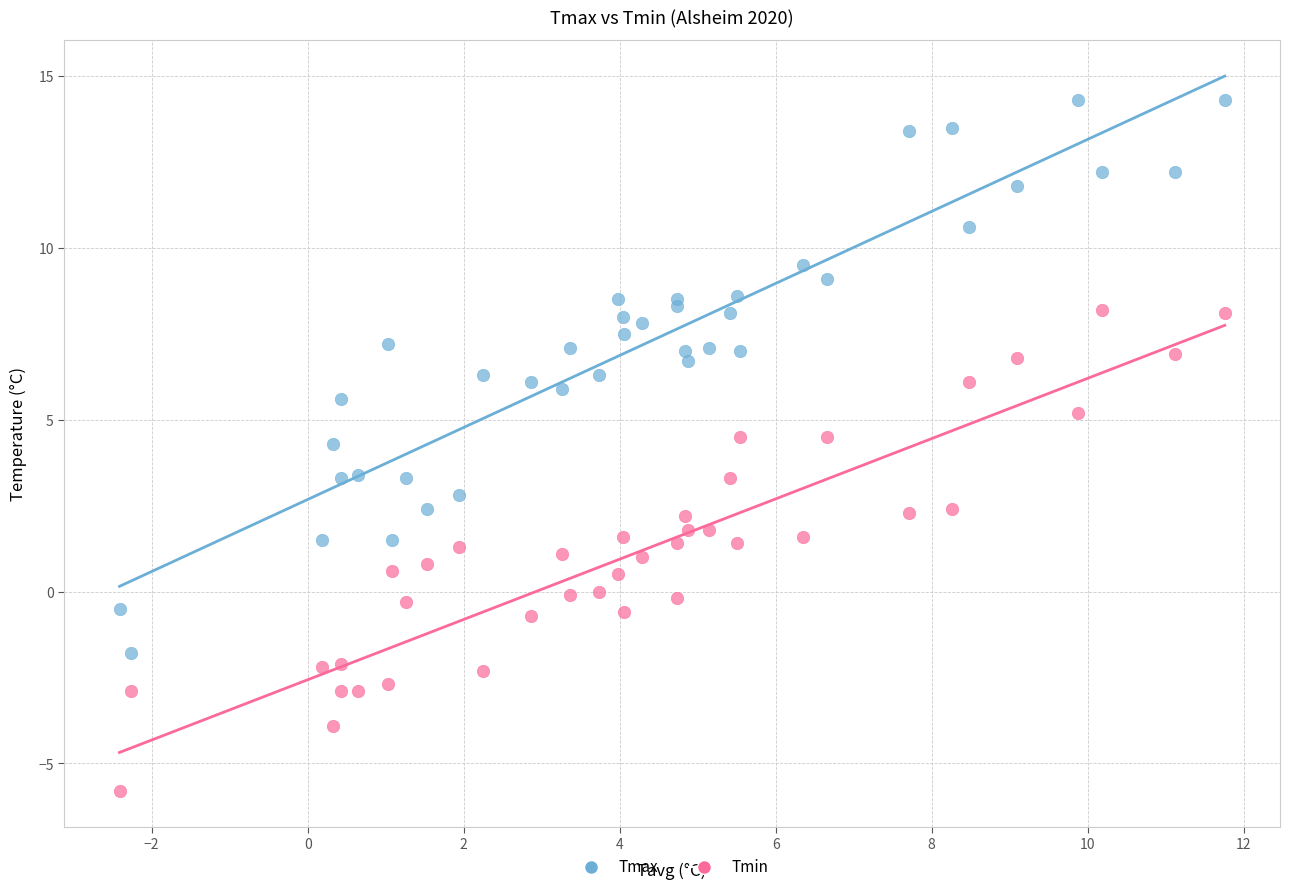

Which series contains the highest Y value?

Tmax